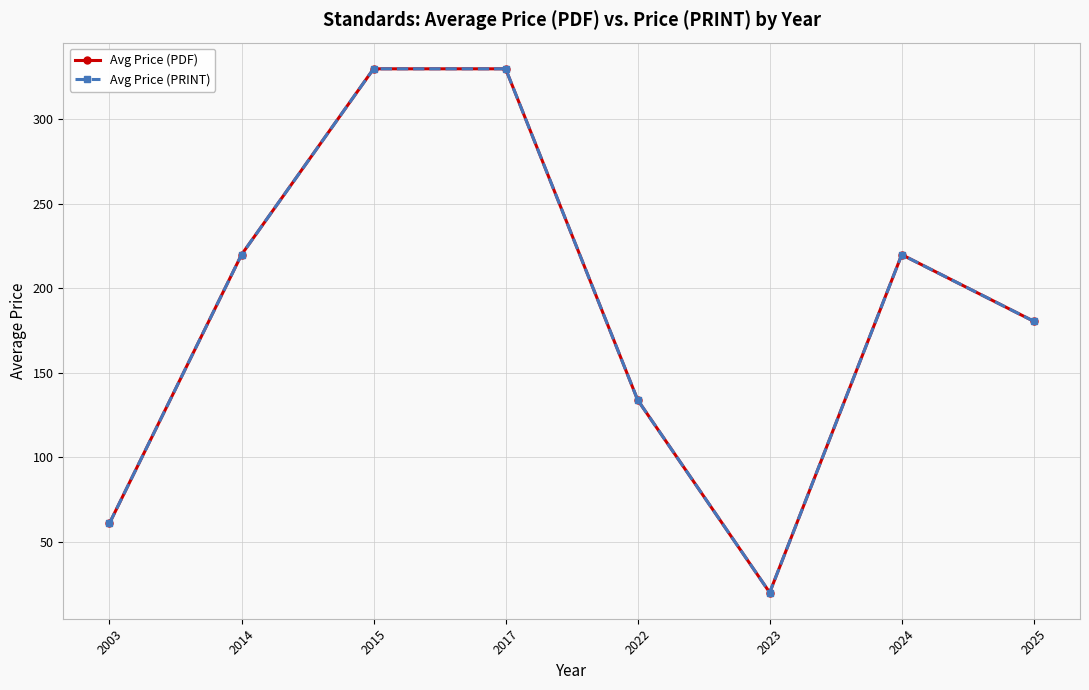

Is this an area chart (filled region under the line)?

No